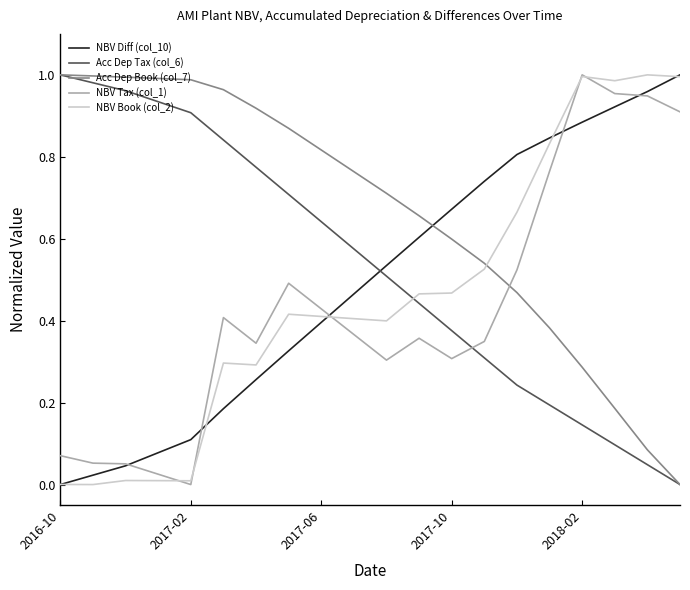

Which series has the largest total across all categories?

Acc Dep Book (col_7)